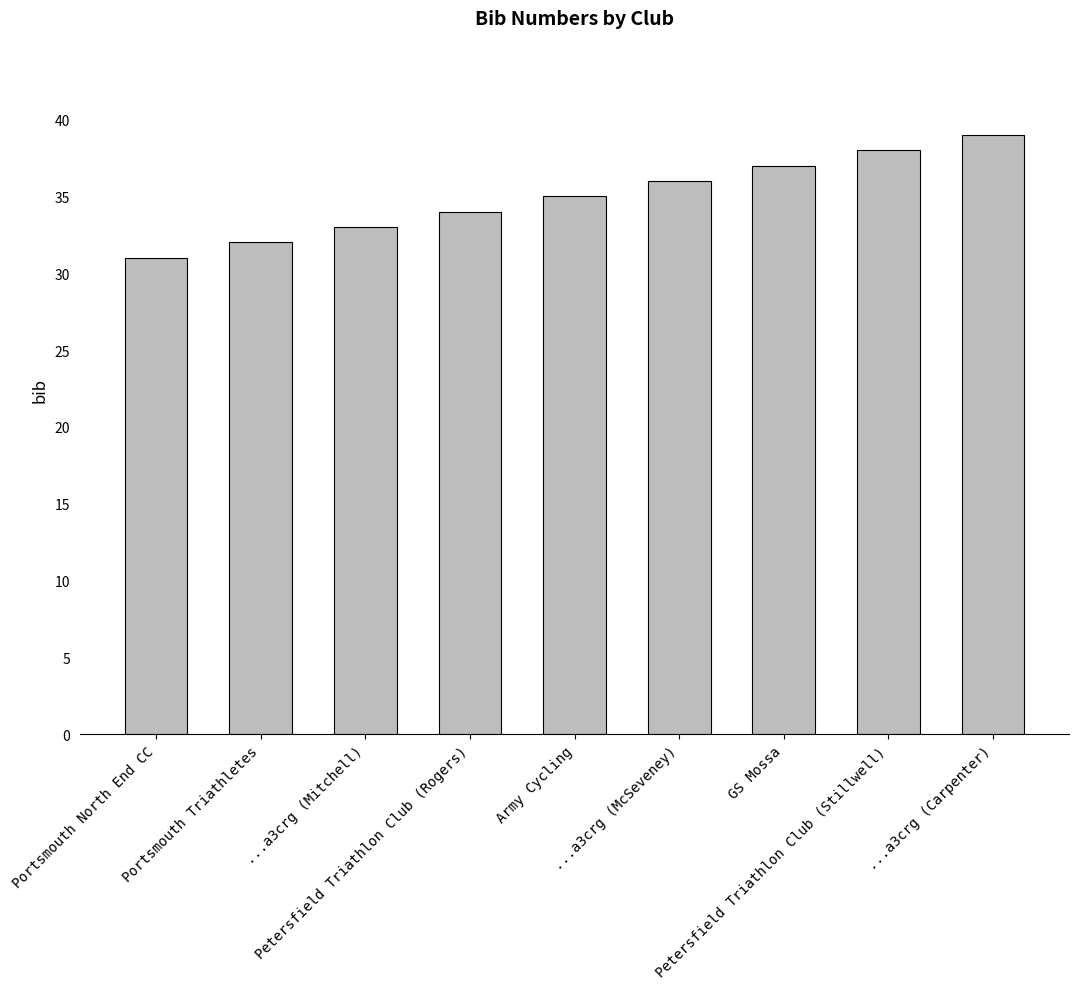

What is the change in value from ...a3crg (Mitchell) to ...a3crg (Carpenter)?

+6